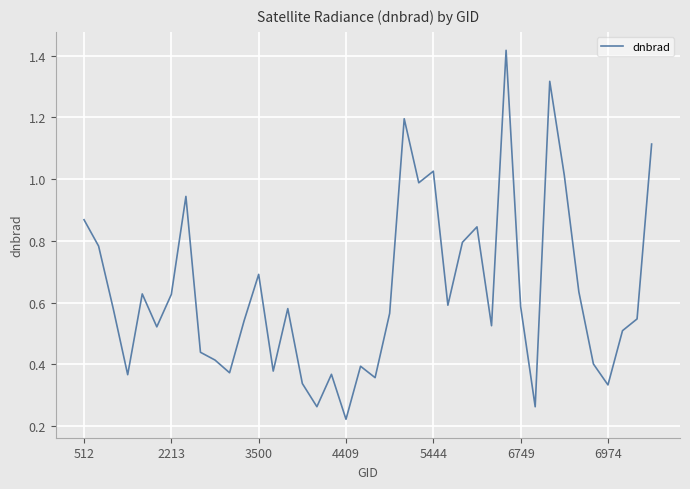

Does the chart have visible grid lines?

Yes